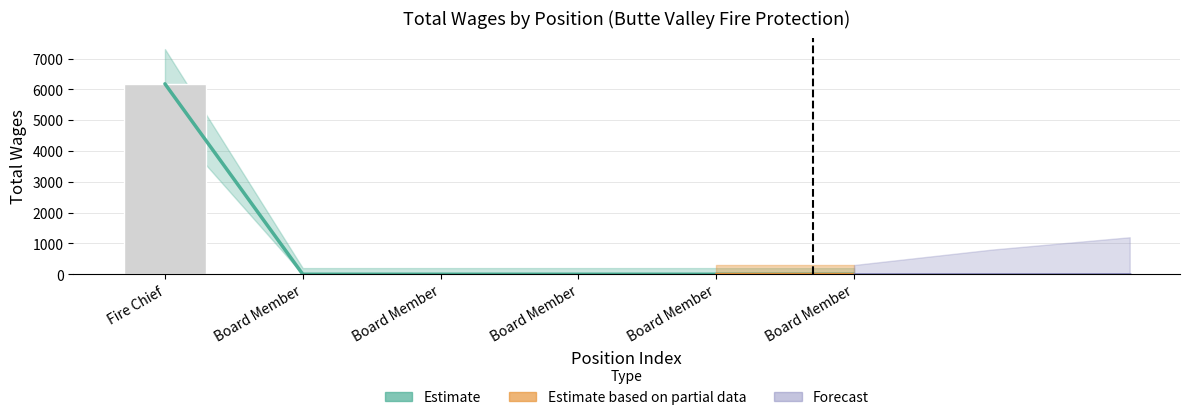

What is the maximum value shown in the chart?

6180